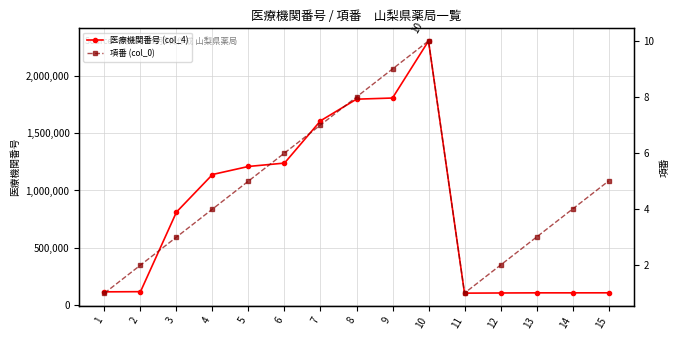

What is the difference between the maximum and minimum values in the 項番 (col_0) series?

9